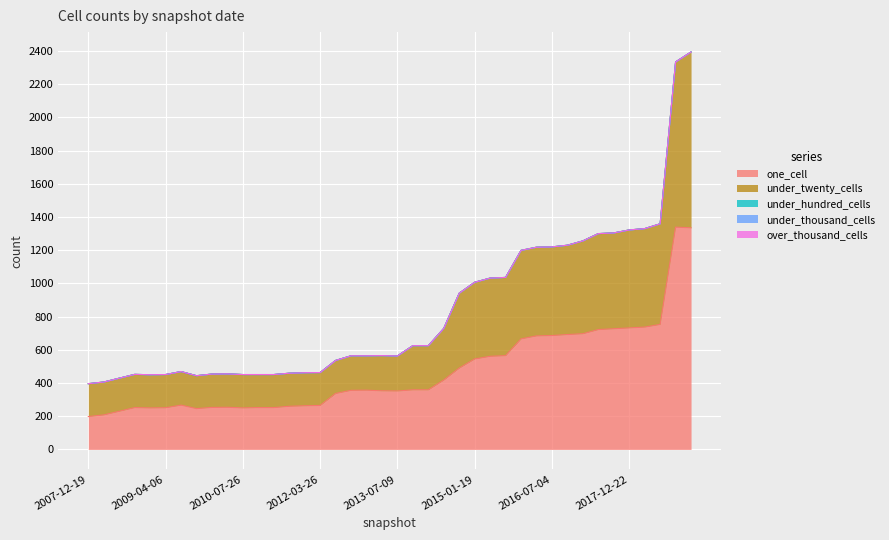

What is the total value across all series at 2012-03-26?

463